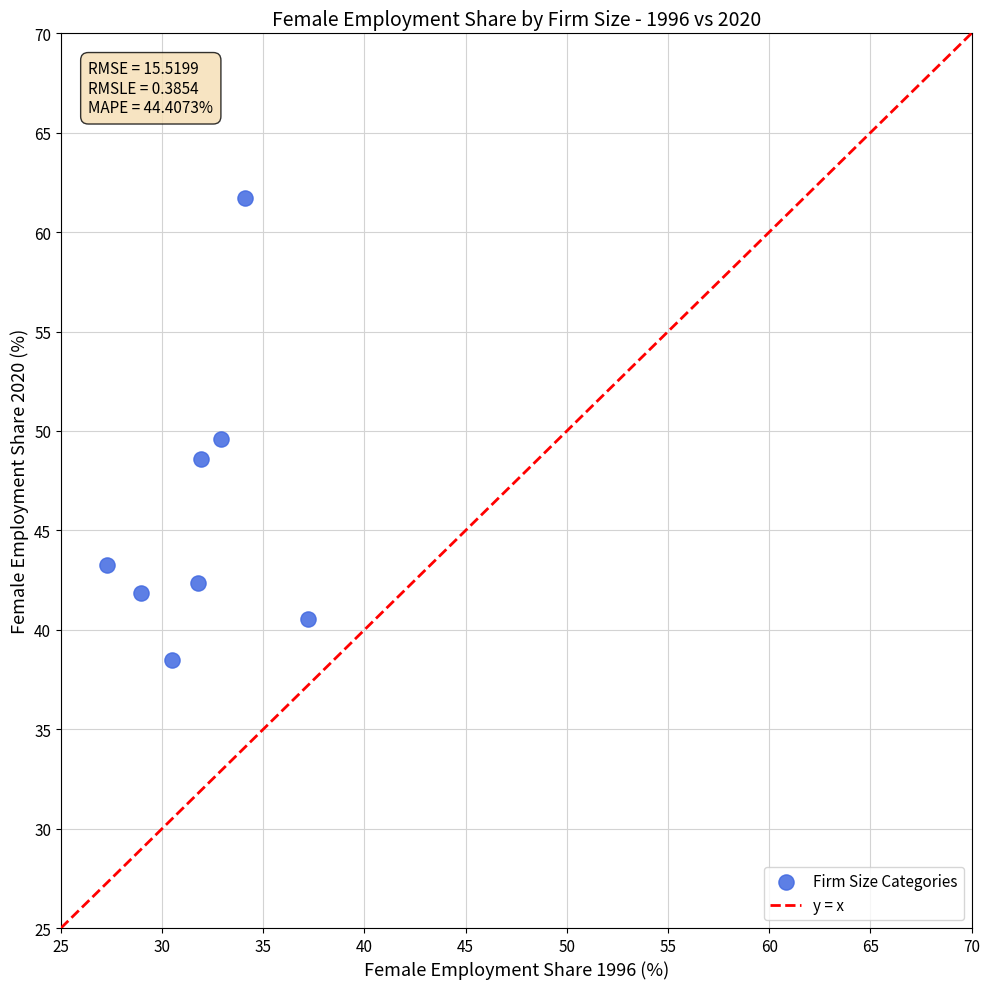

What is the range of X values (max minus min)?

9.9